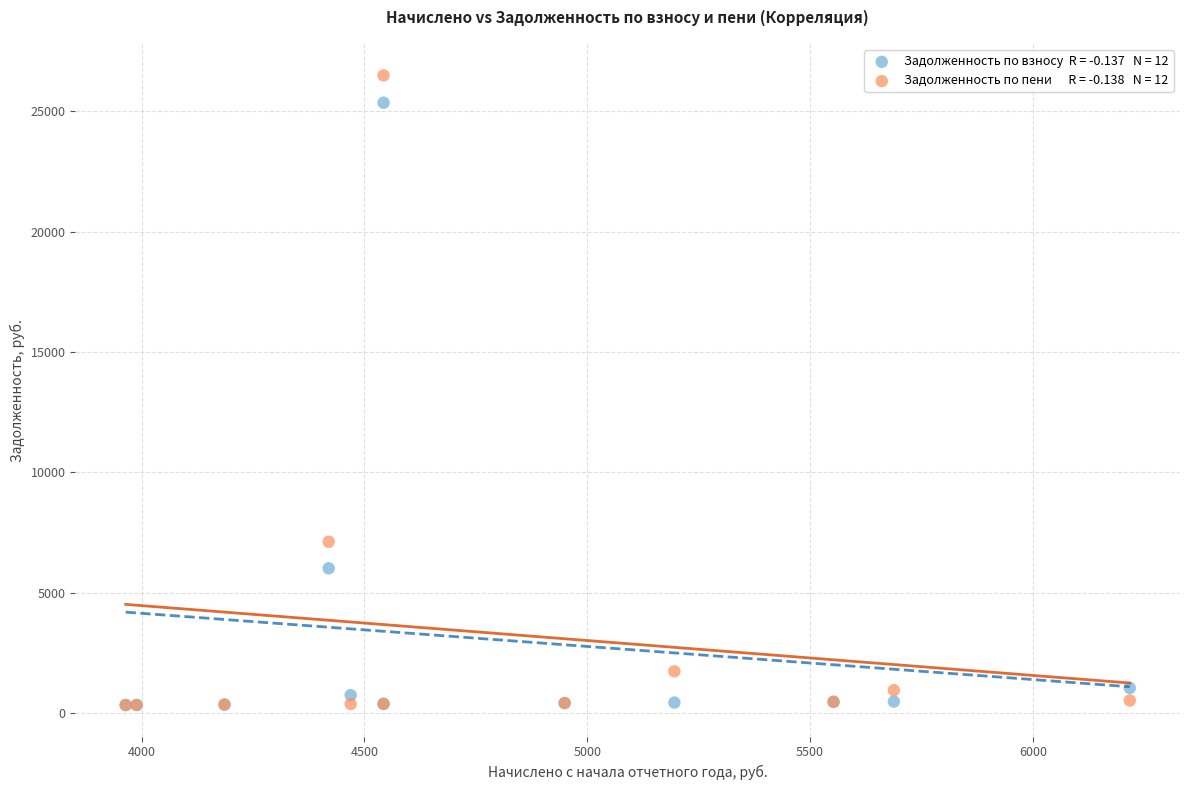

Across all series, what Y value is closest to 13414?

7117.6